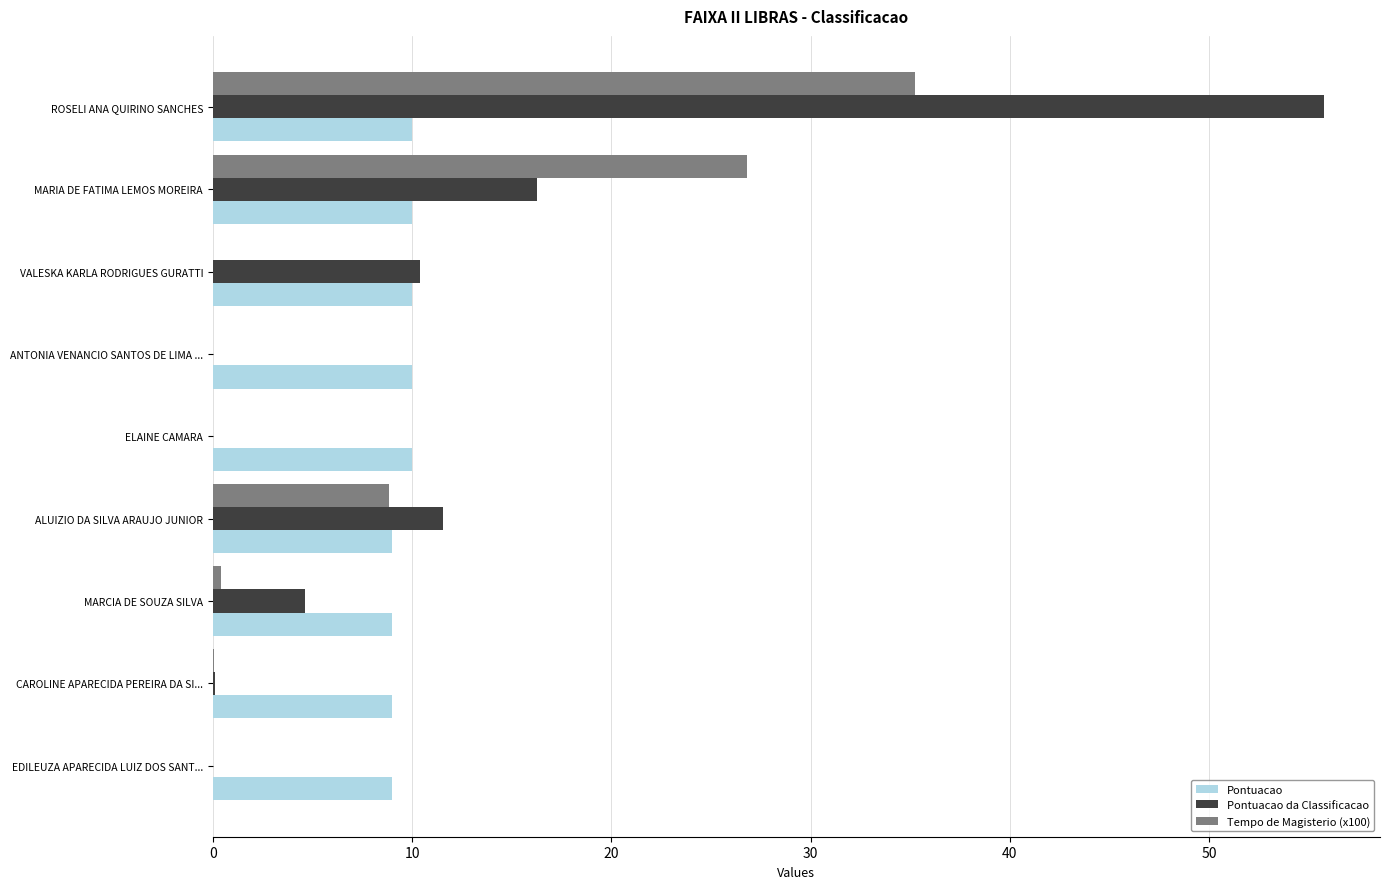

What is the greatest value displayed?

55.8